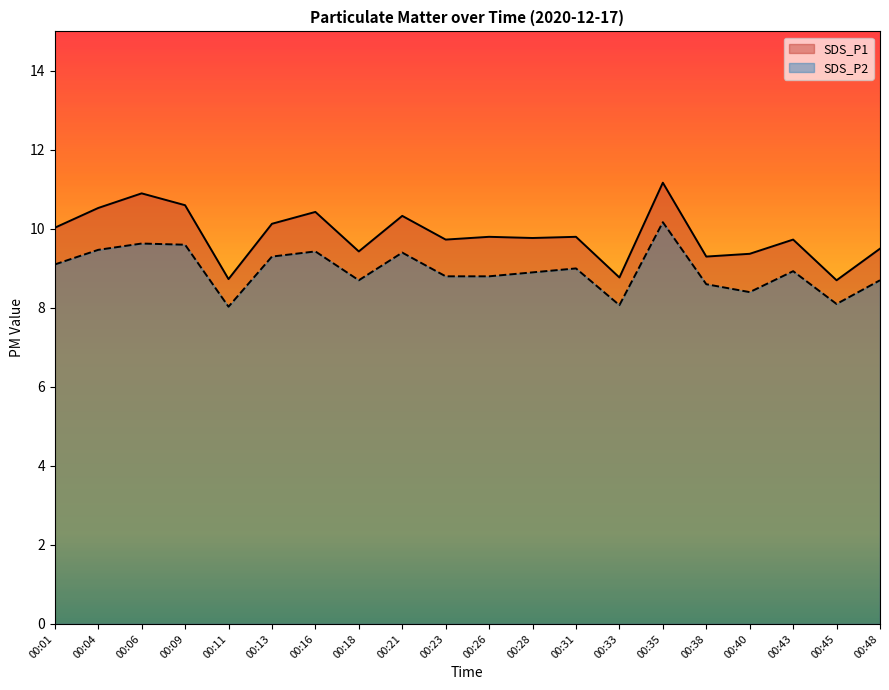

List the series in order of their overall mean, highest first.

SDS_P1, SDS_P2